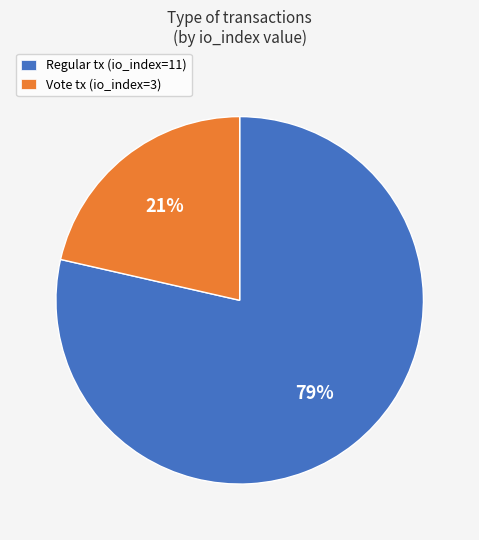

Is there any slice that represents more than half of the pie?

Yes